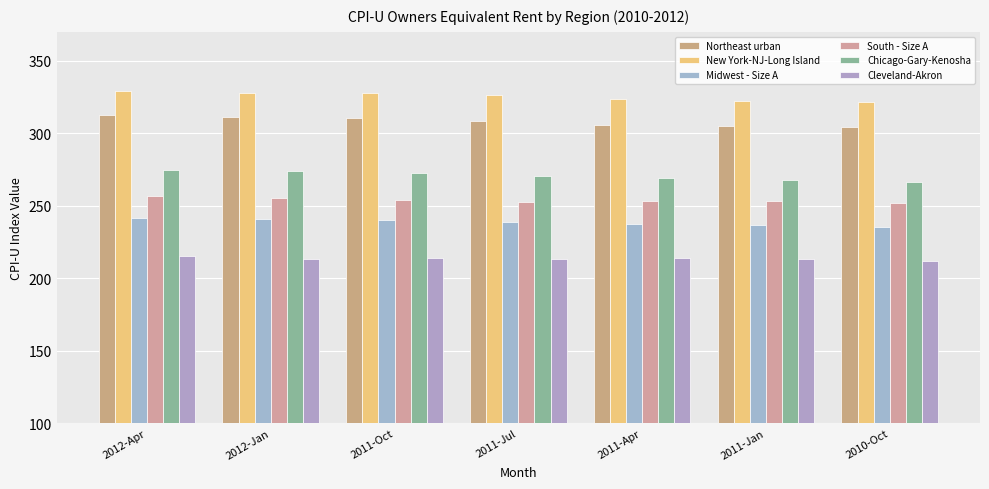

What is the difference between the New York-NJ-Long Island values at 2011-Apr and 2012-Jan?

4.5